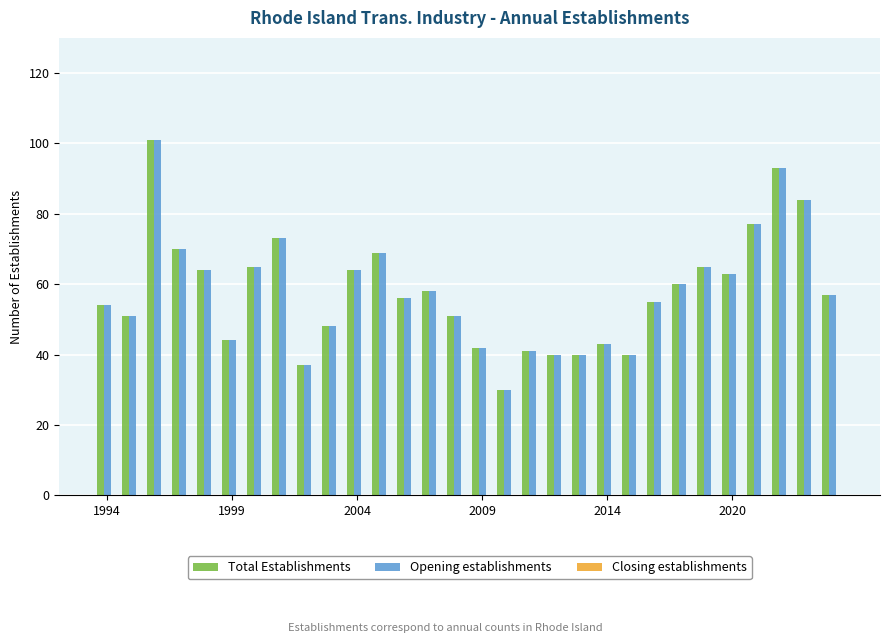

What is the highest value of the Total Establishments series?

101